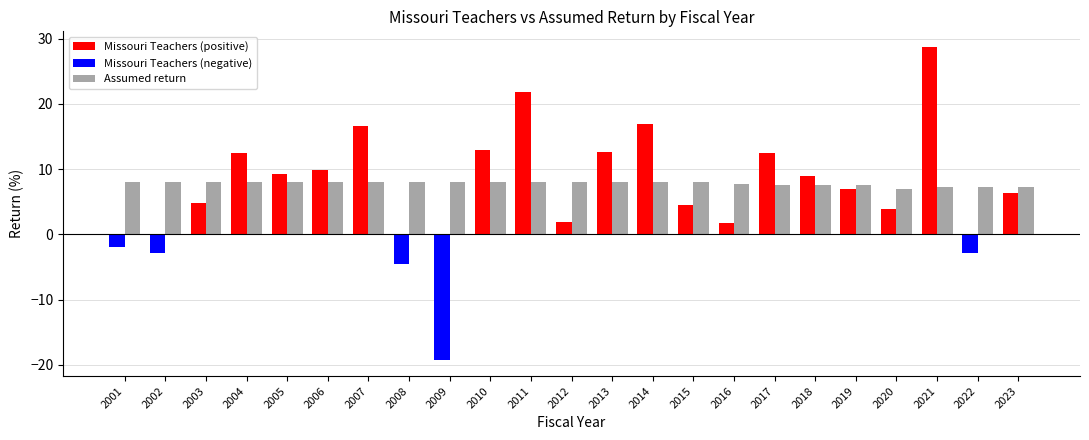

True or false: the data shows 7.6 at 2017.

True